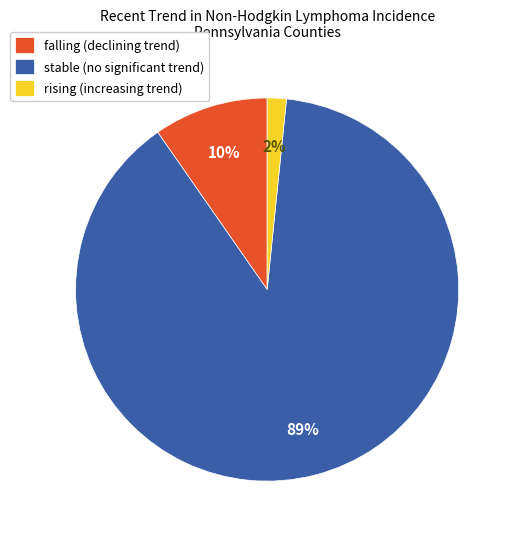

To the nearest percent, what is the average slice percentage?

33%